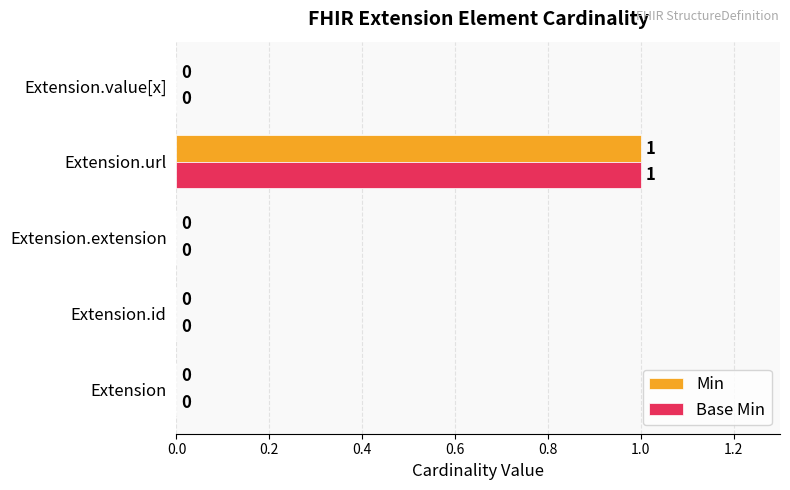

At which label does Base Min reach its peak?

Extension.url